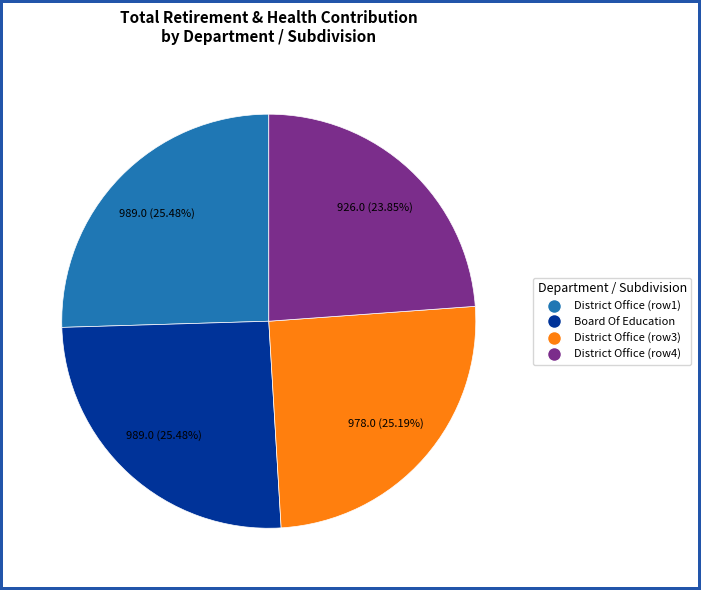

Approximately how many times larger is the value at District Office (row3) compared to Board Of Education?

1.0